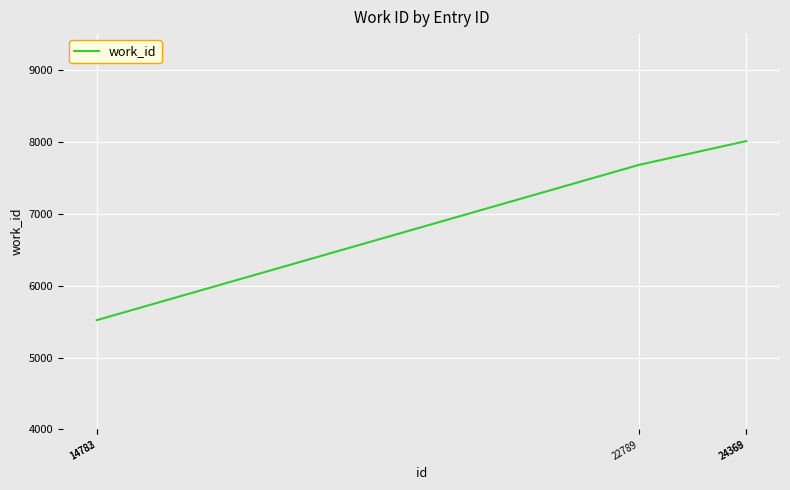

True or false: there are more than 2 points higher than both neighbors.

False